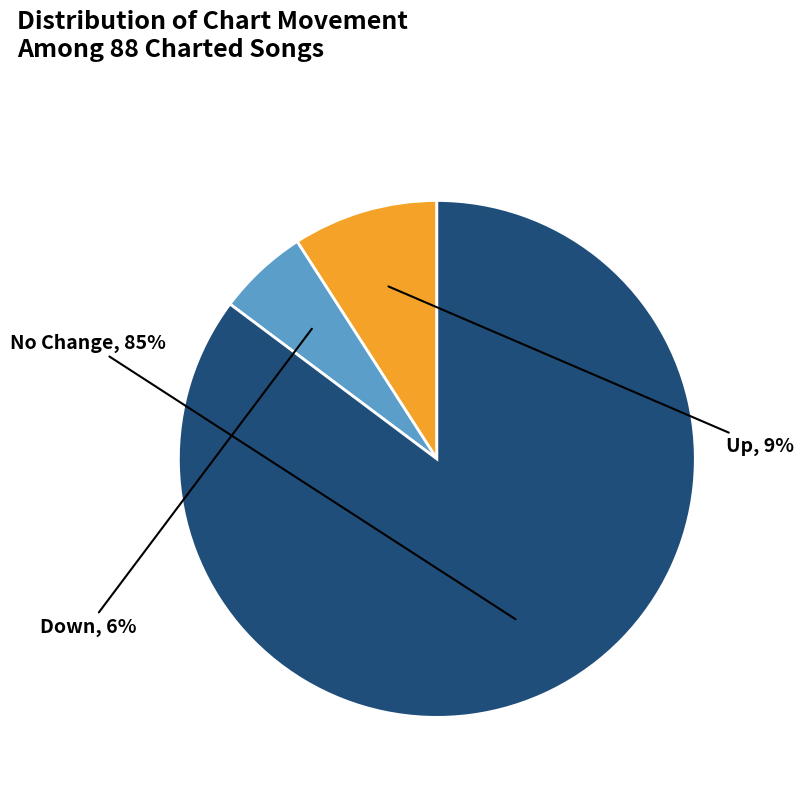

Is there any slice that represents more than half of the pie?

Yes